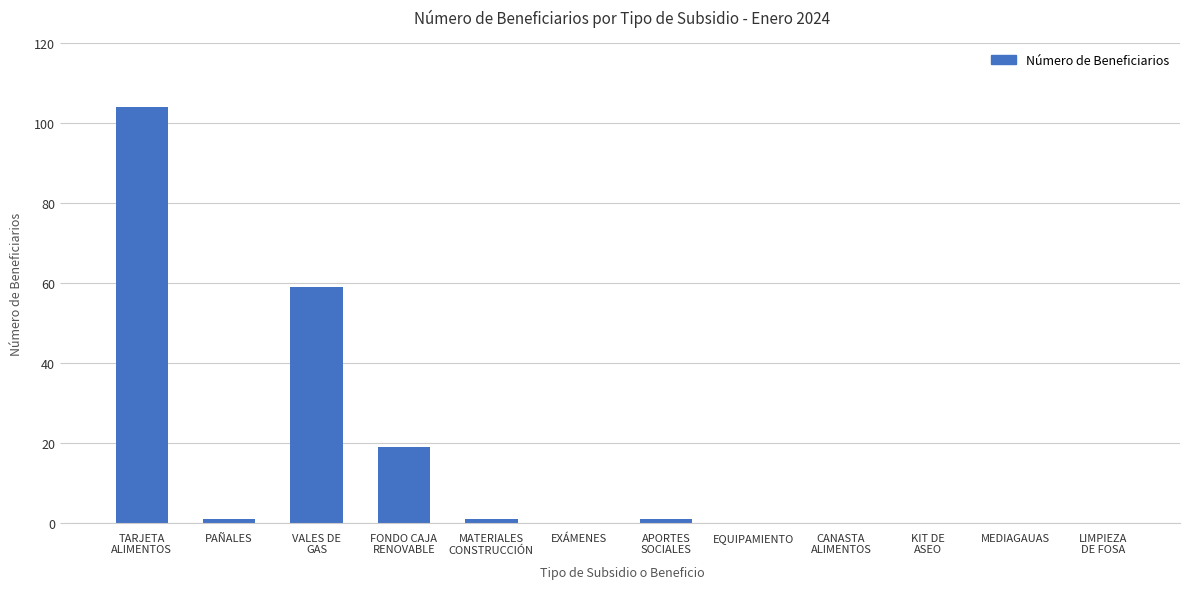

True or false: the data shows -42 at EXÁMENES.

False